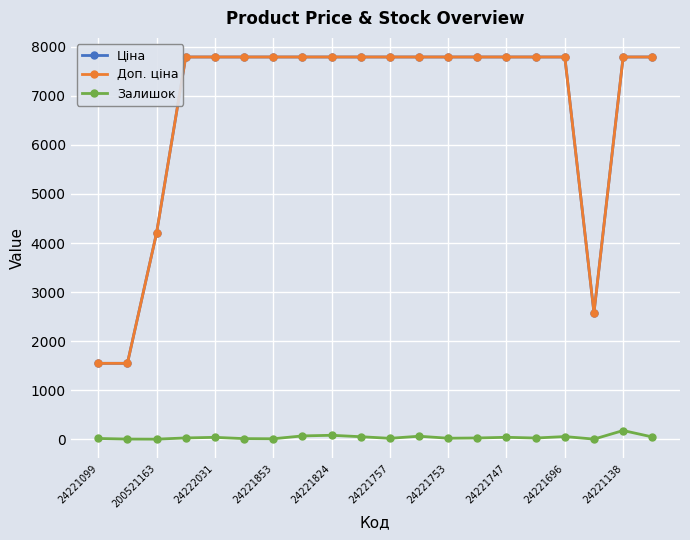

At how many categories does at least one series exceed 6838?

16